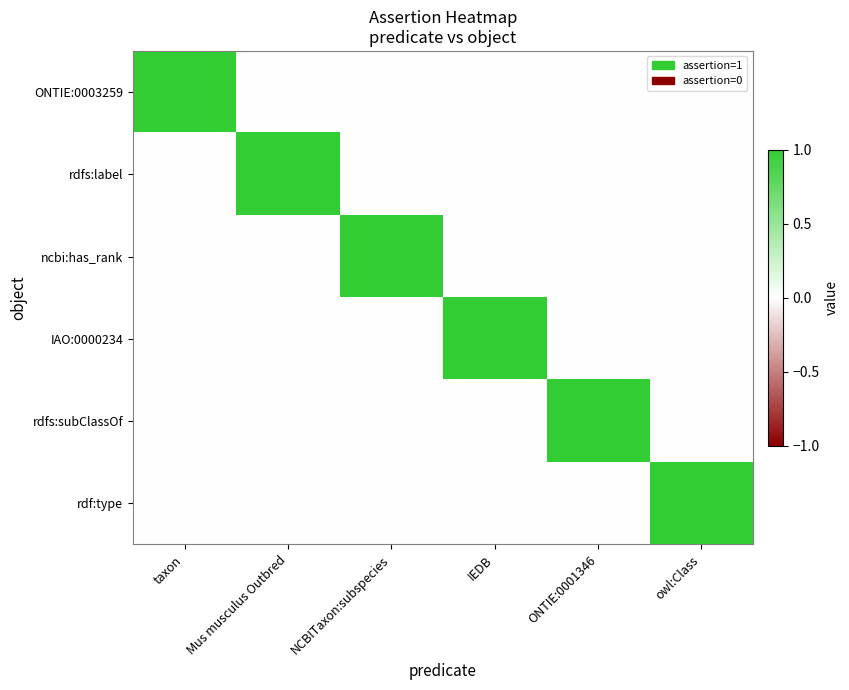

Which series has the largest range (max minus min)?

ONTIE:0003259